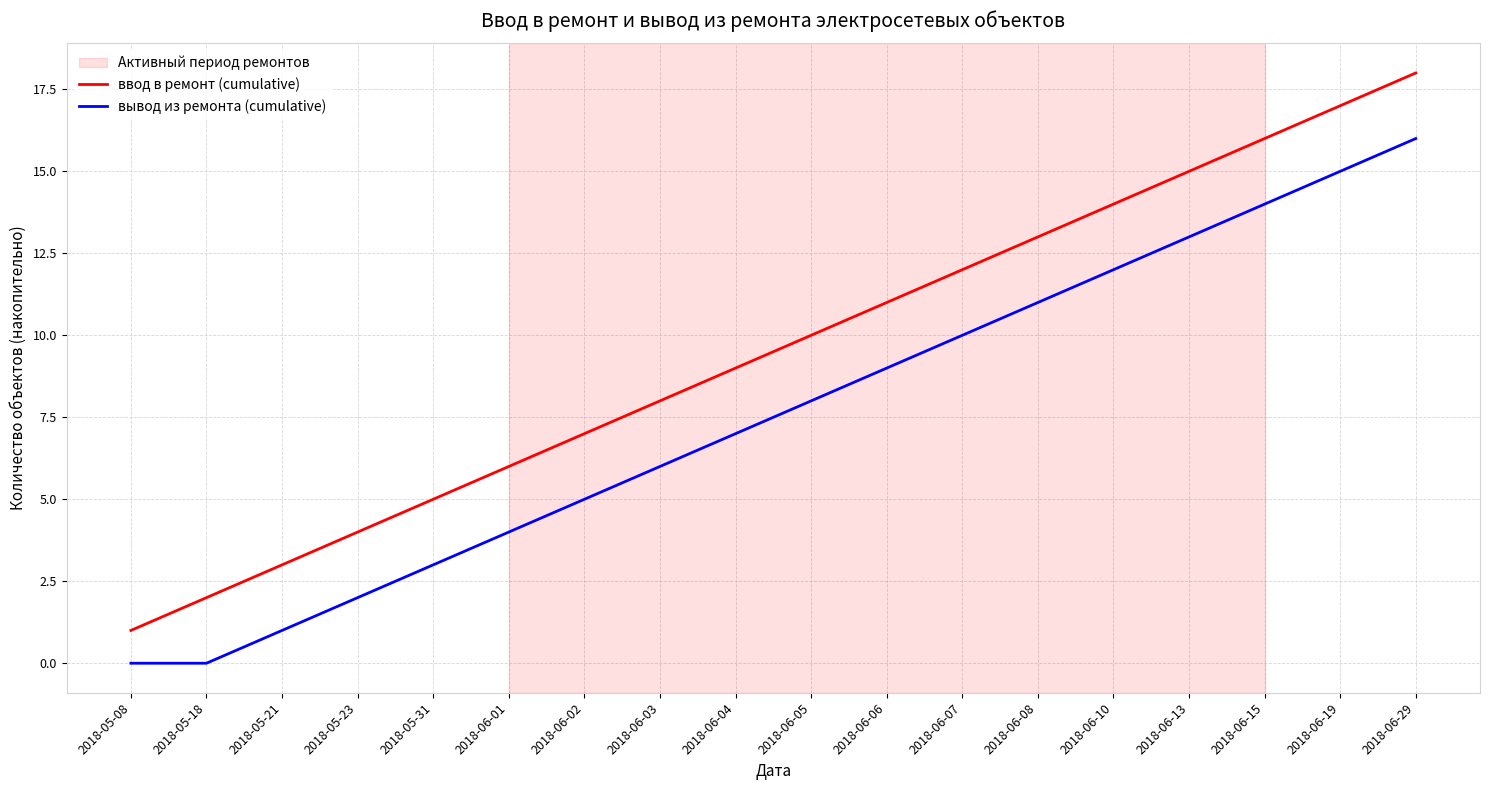

What position from the left is 2018-06-19?

17